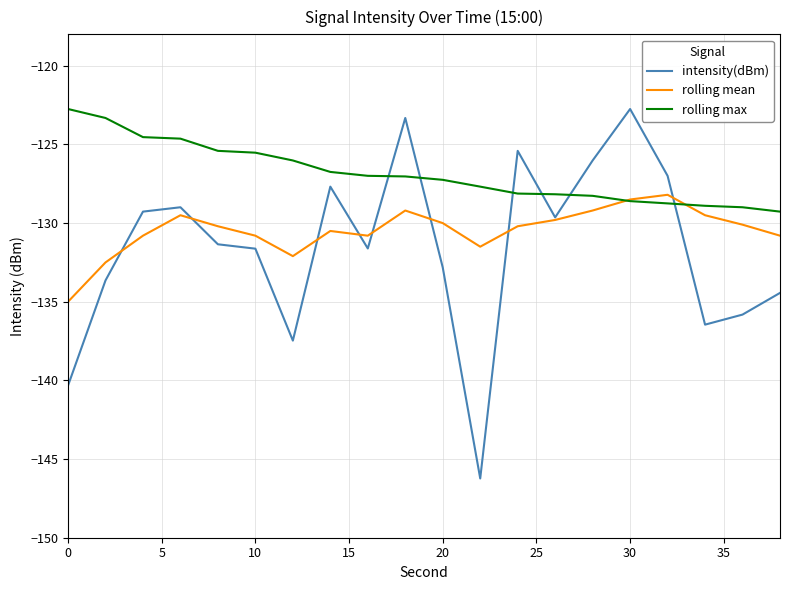

What is the smallest value displayed?

-146.2